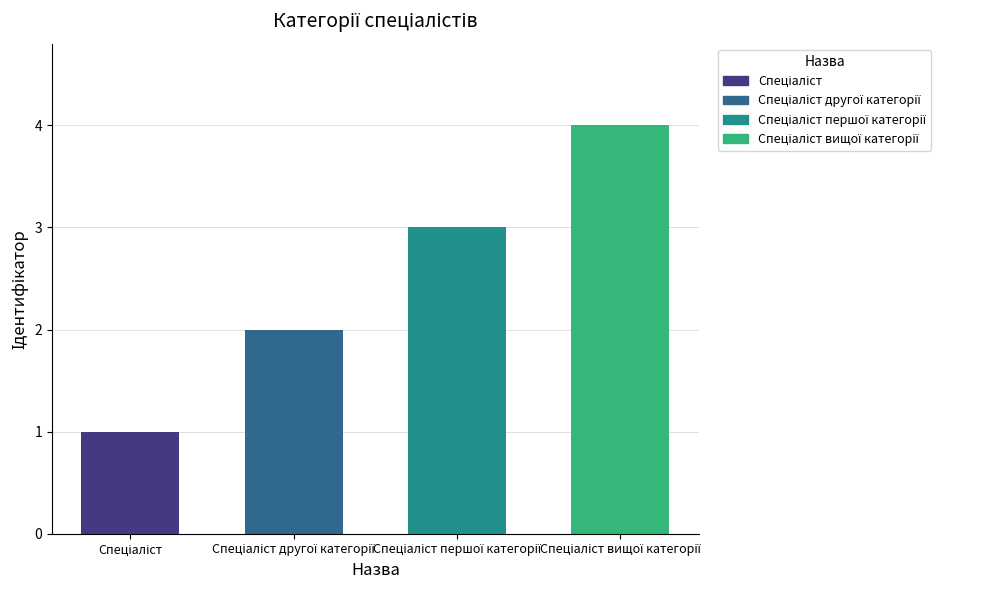

What is the maximum value shown in the chart?

4